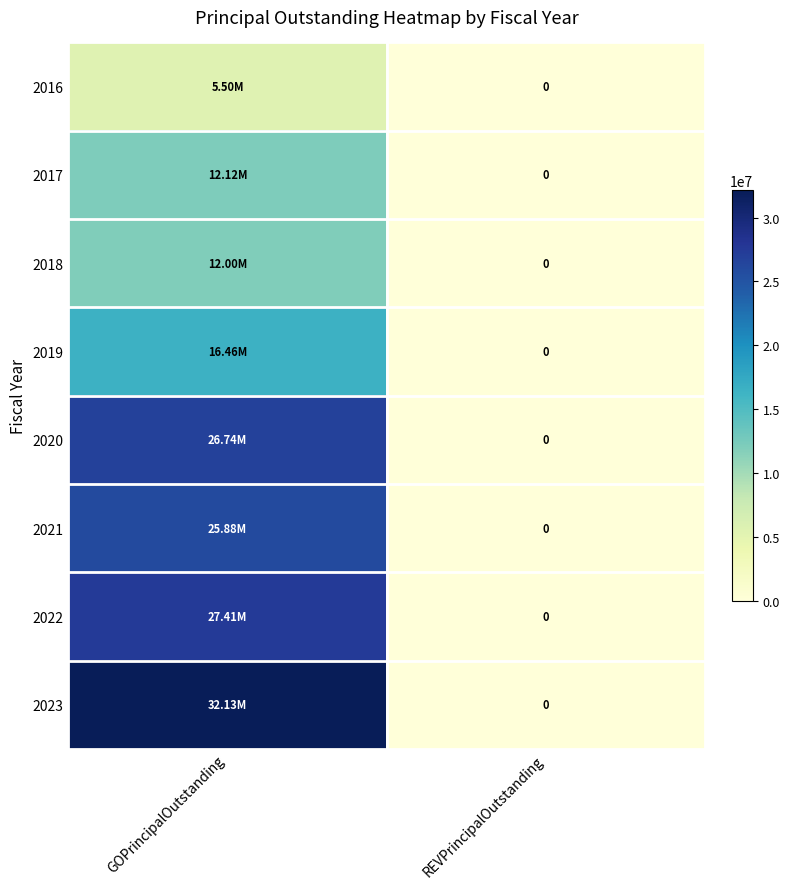

What is the sum of all 2018 values?

12000000